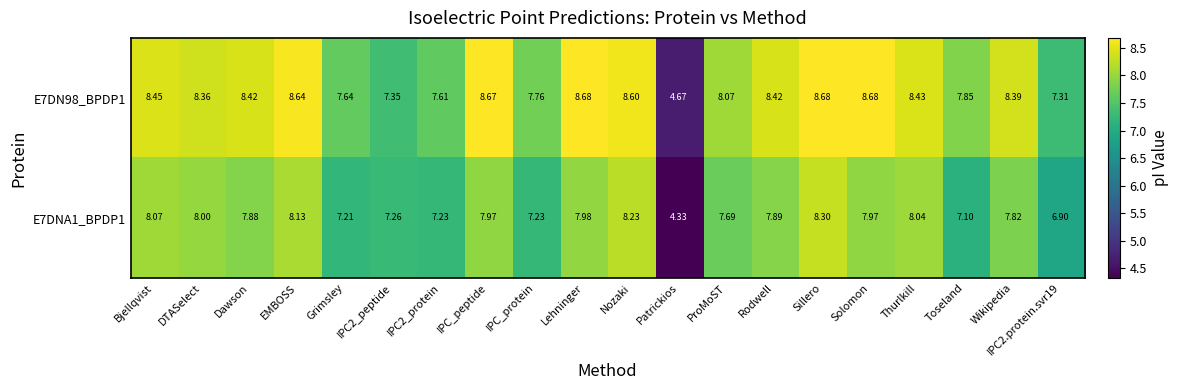

At which label does E7DN98_BPDP1 first exceed 8?

Bjellqvist